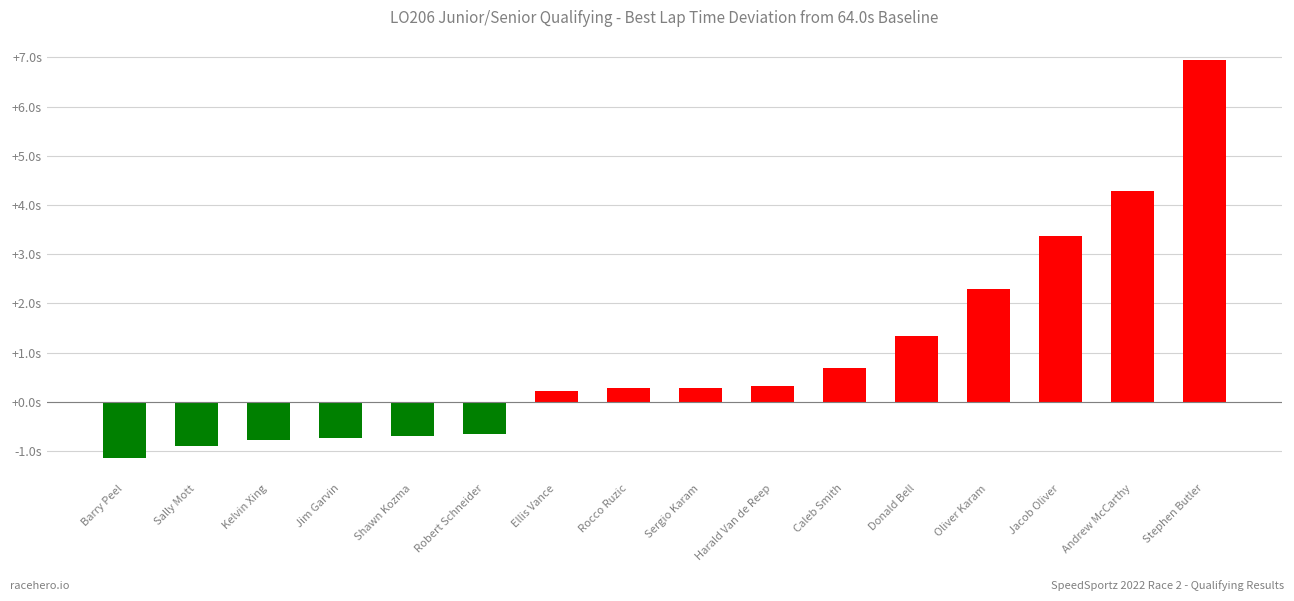

Is it true that the value at Donald Bell is 0.6?

False